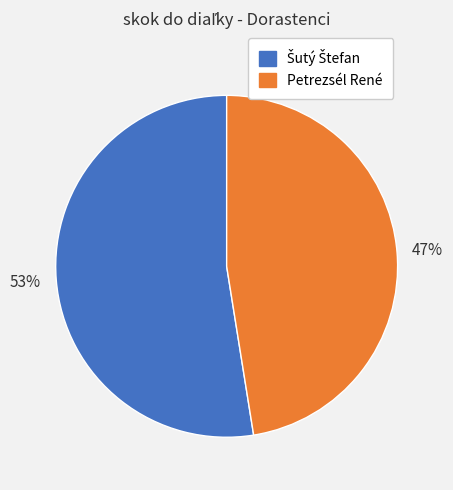

To the nearest percent, what percentage of the pie is Petrezsél René?

47%